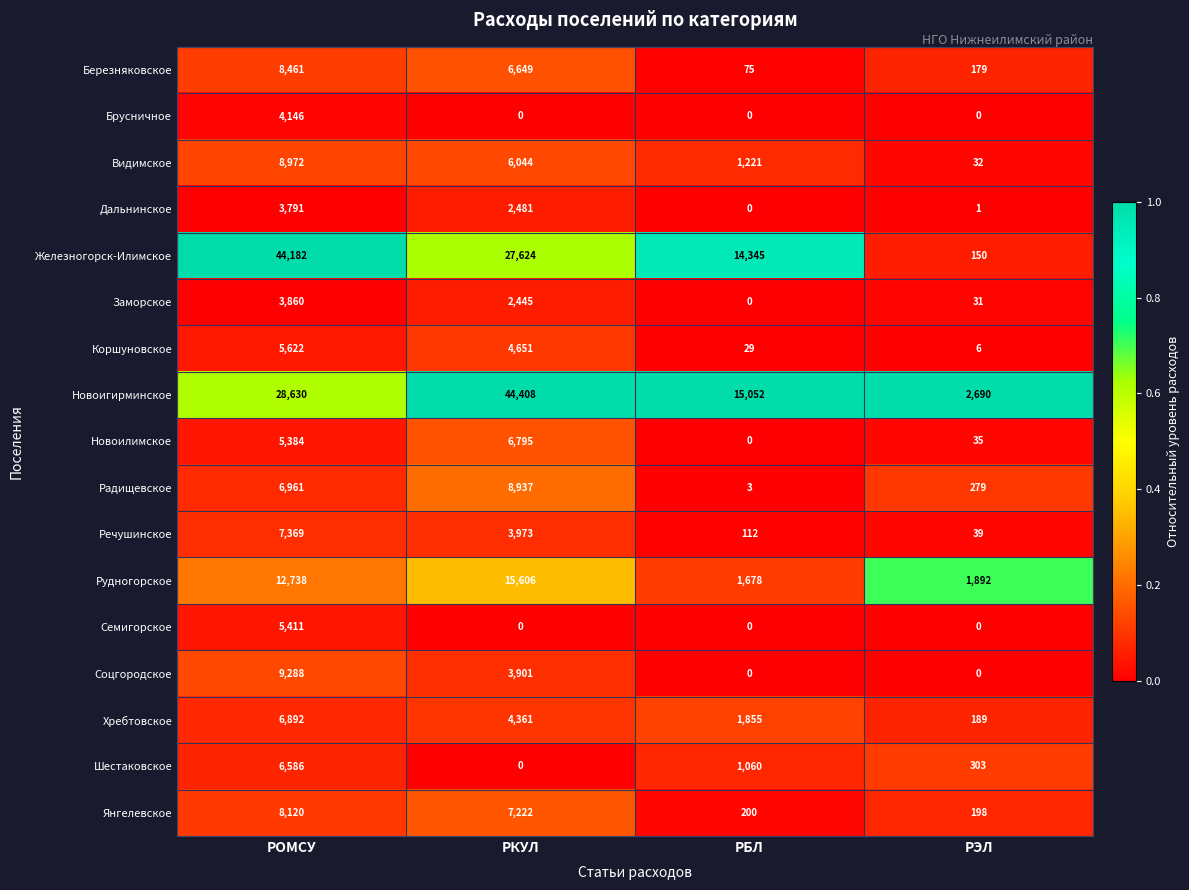

At how many categories does at least one series exceed 13532?

3